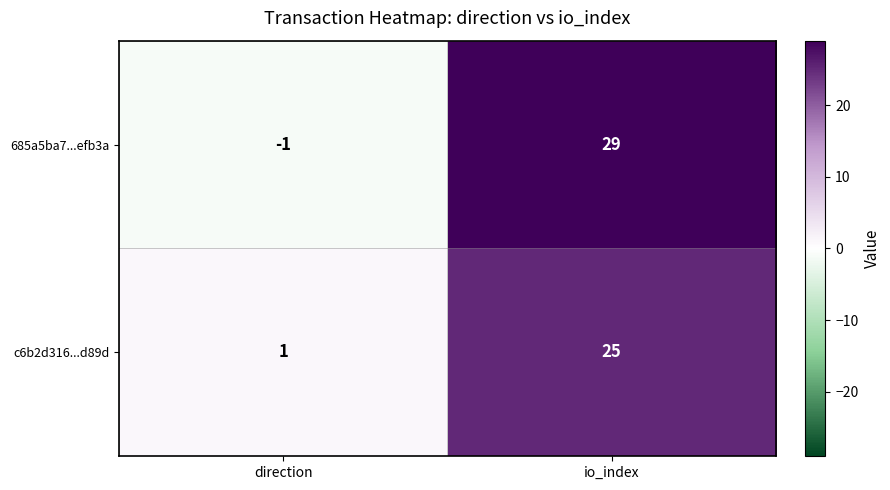

Which series has the widest spread of values?

685a5ba7...efb3a